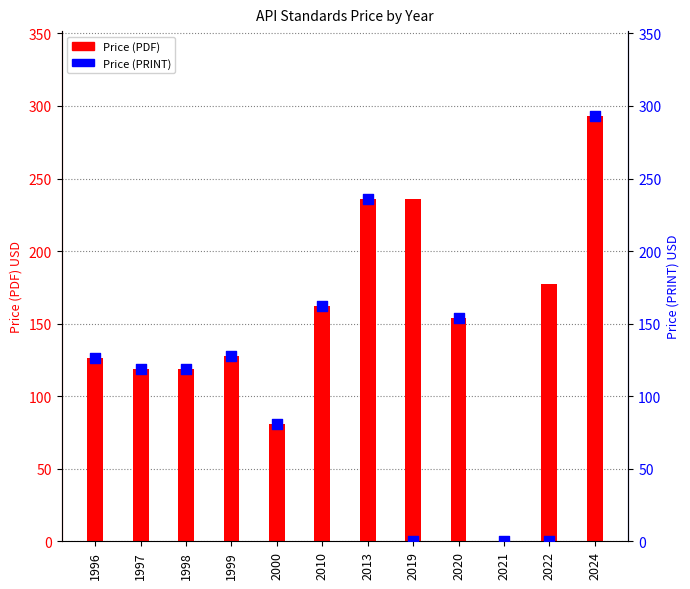

What are all the series names shown in the legend?

Price (PDF), Price (PRINT)